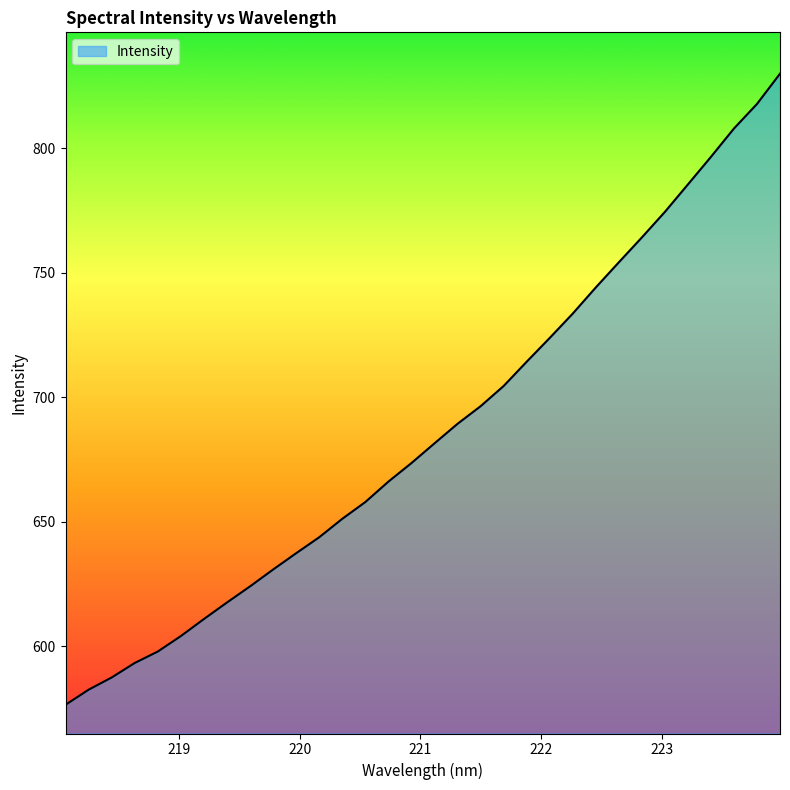

What is the difference between the maximum and minimum values?

253.3